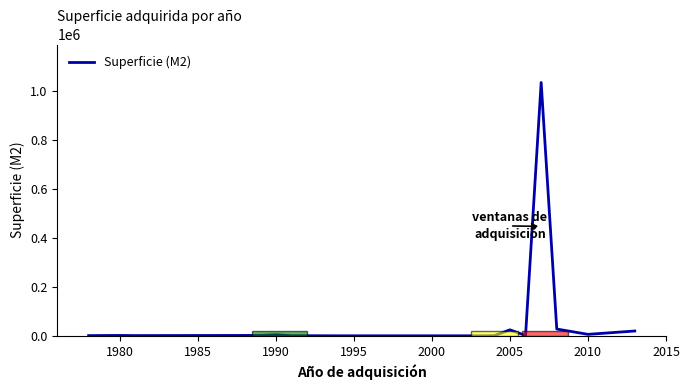

What is the maximum value shown in the chart?

1032829